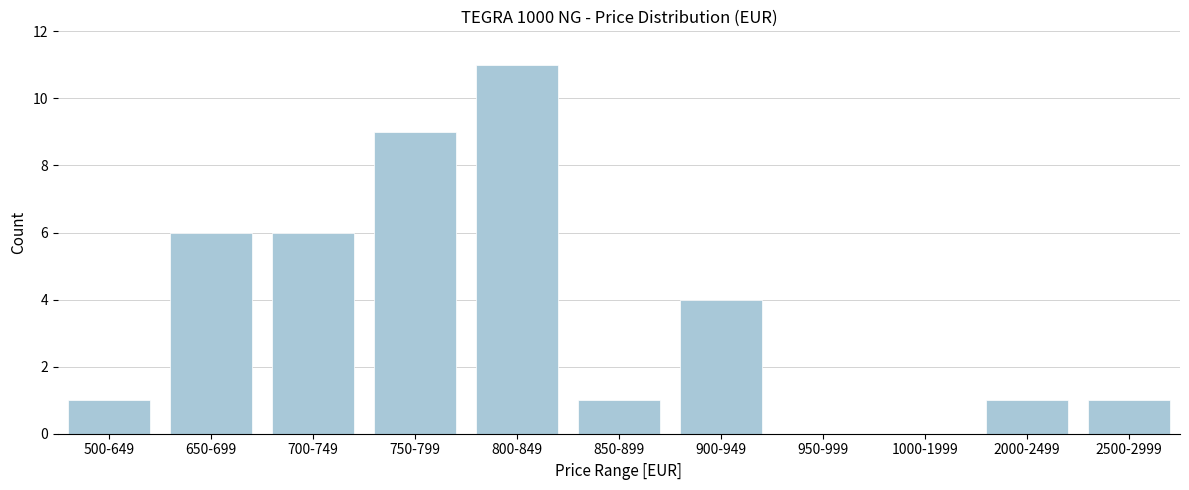

Reading left to right, list all the values displayed in this chart.

500-649=1	650-699=6	700-749=6	750-799=9	800-849=11	850-899=1	900-949=4	950-999=0	1000-1999=0	2000-2499=1	2500-2999=1